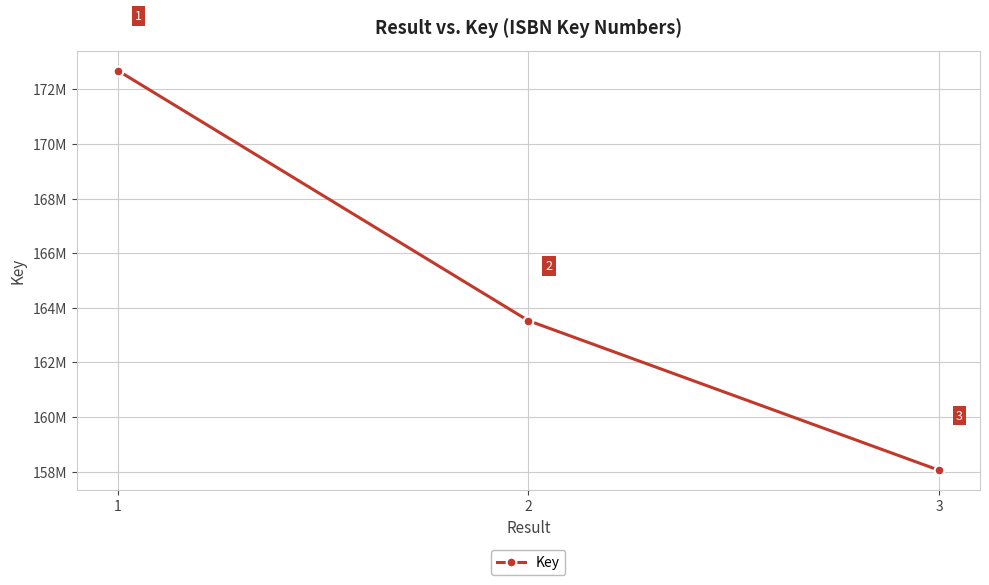

Reading right to left, extract all data points from this chart.

3=158049236	2=163526721	1=172686927